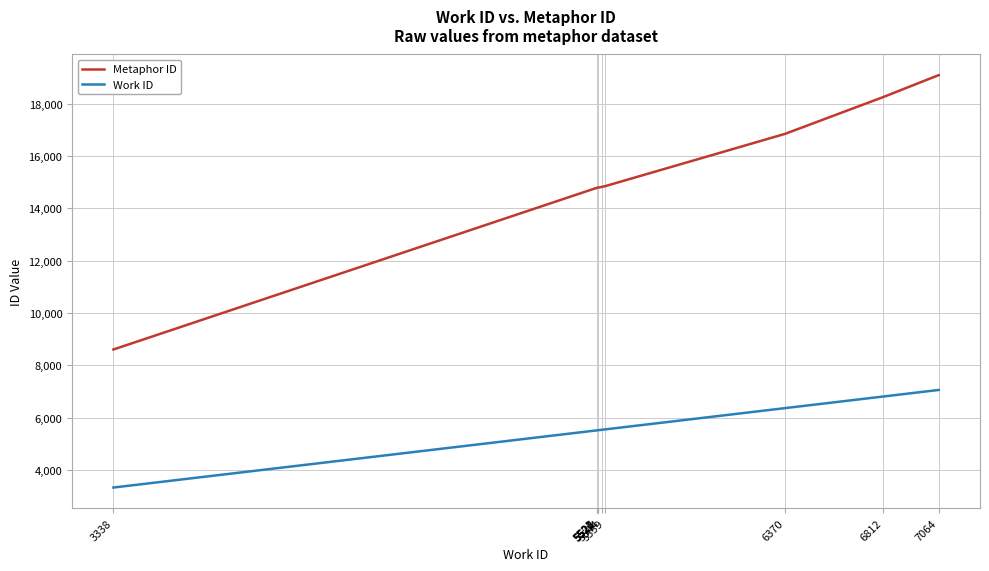

At which label does Metaphor ID reach its peak?

7064